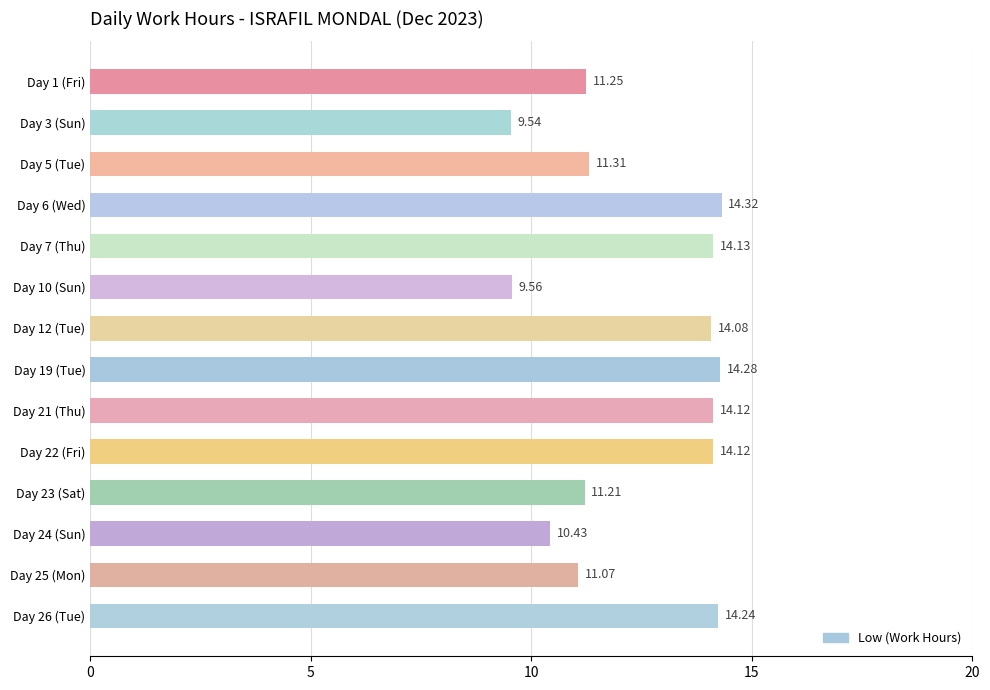

How many distinct data groups are displayed?

1